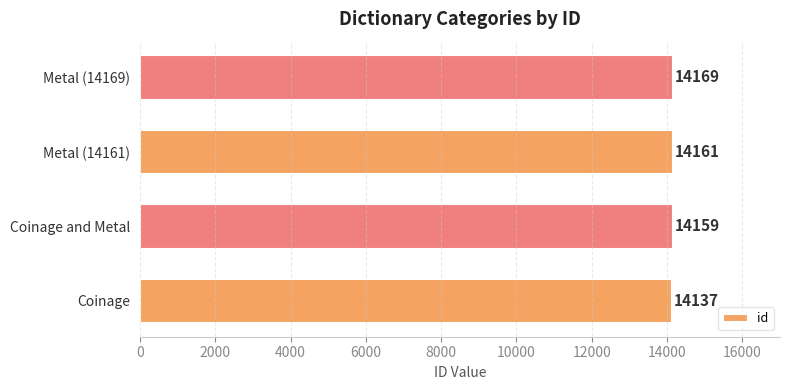

Reading top to bottom, what are all the values shown in this chart?

Metal (14169)=14169	Metal (14161)=14161	Coinage and Metal=14159	Coinage=14137